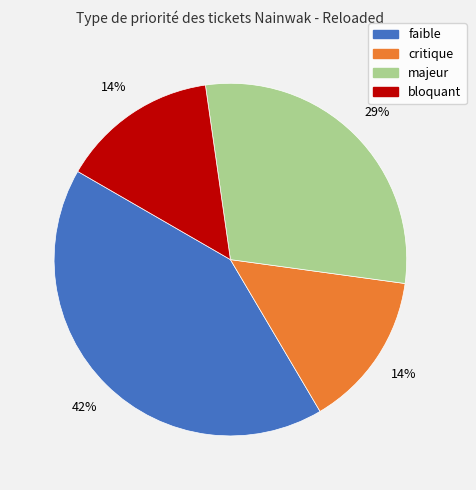

Is there a majority slice in this chart?

No